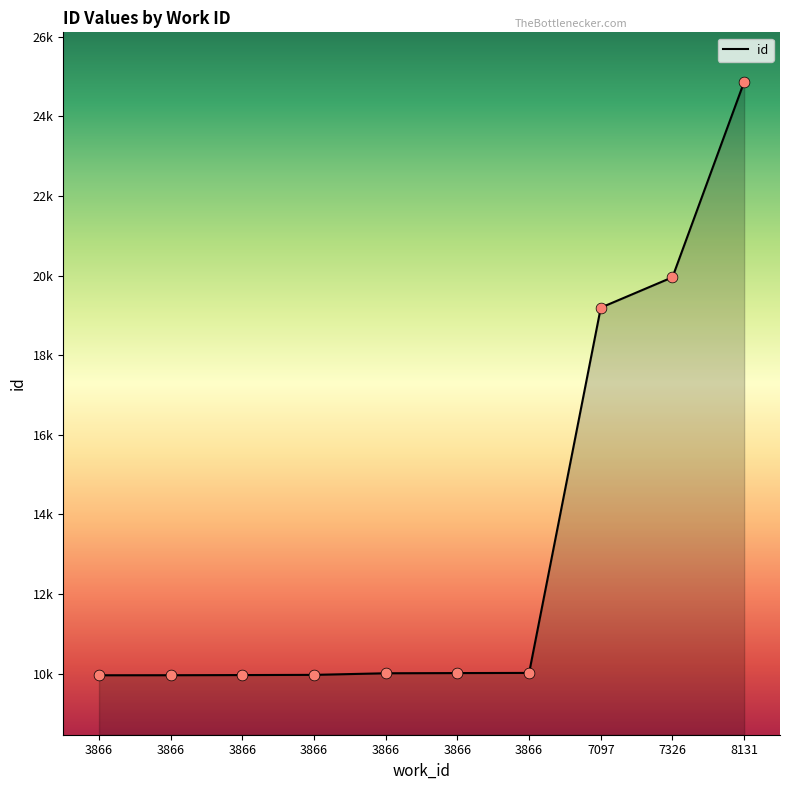

What is the change in value from 3866 to 3866?

+4